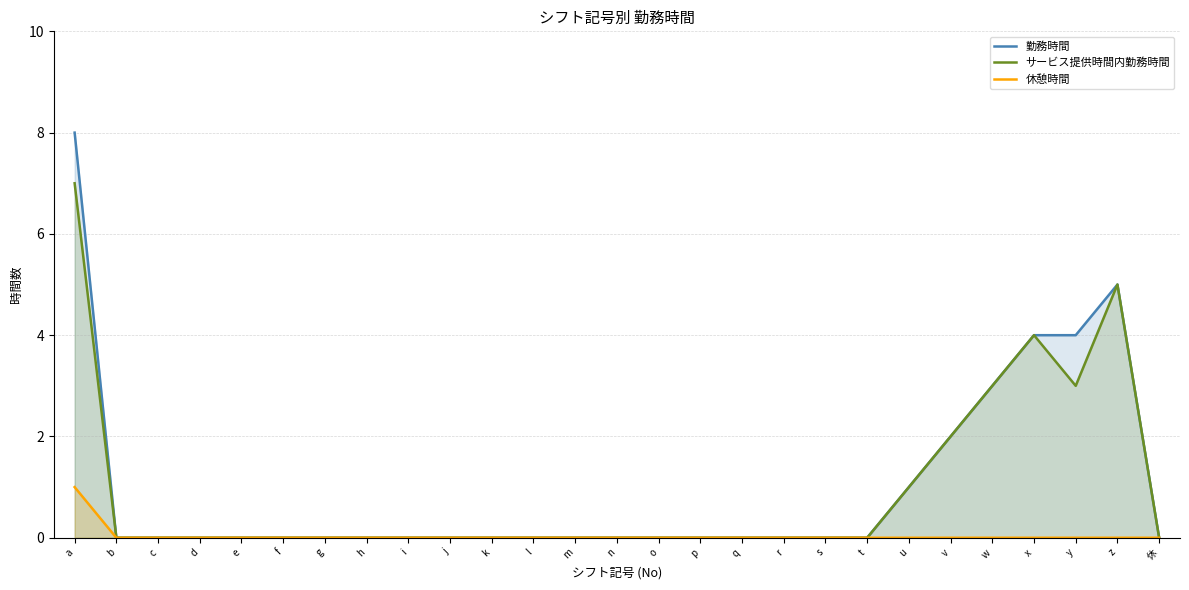

True or false: サービス提供時間内勤務時間 and 勤務時間 intersect in this chart.

False